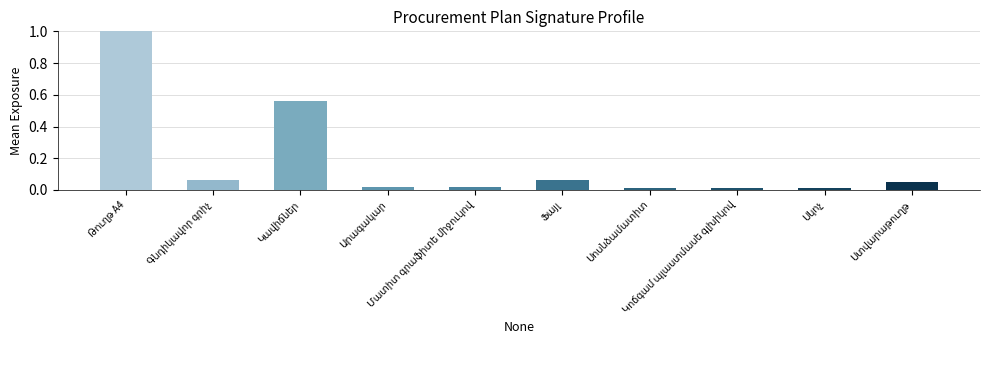

What is the sum of all values?

1.8